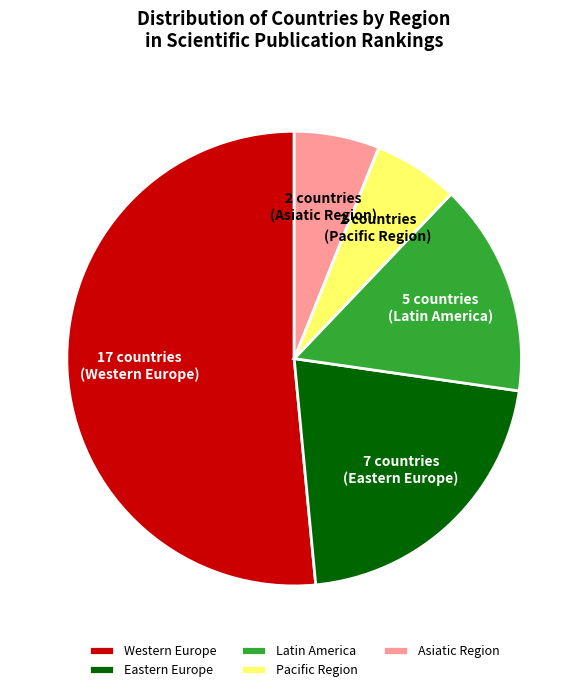

How many slices are in this pie chart?

5